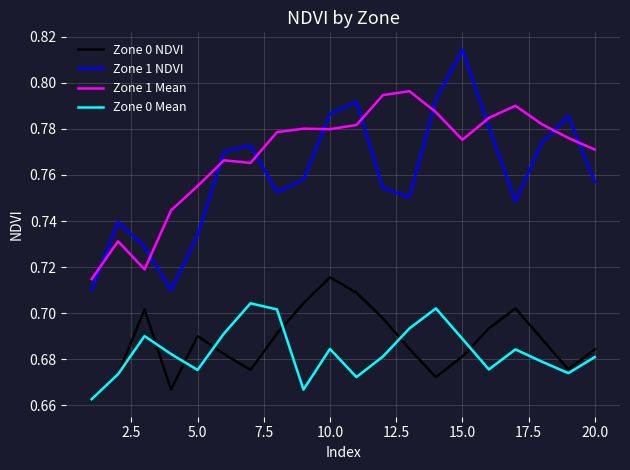

Which series has the largest total across all categories?

Zone 1 Mean